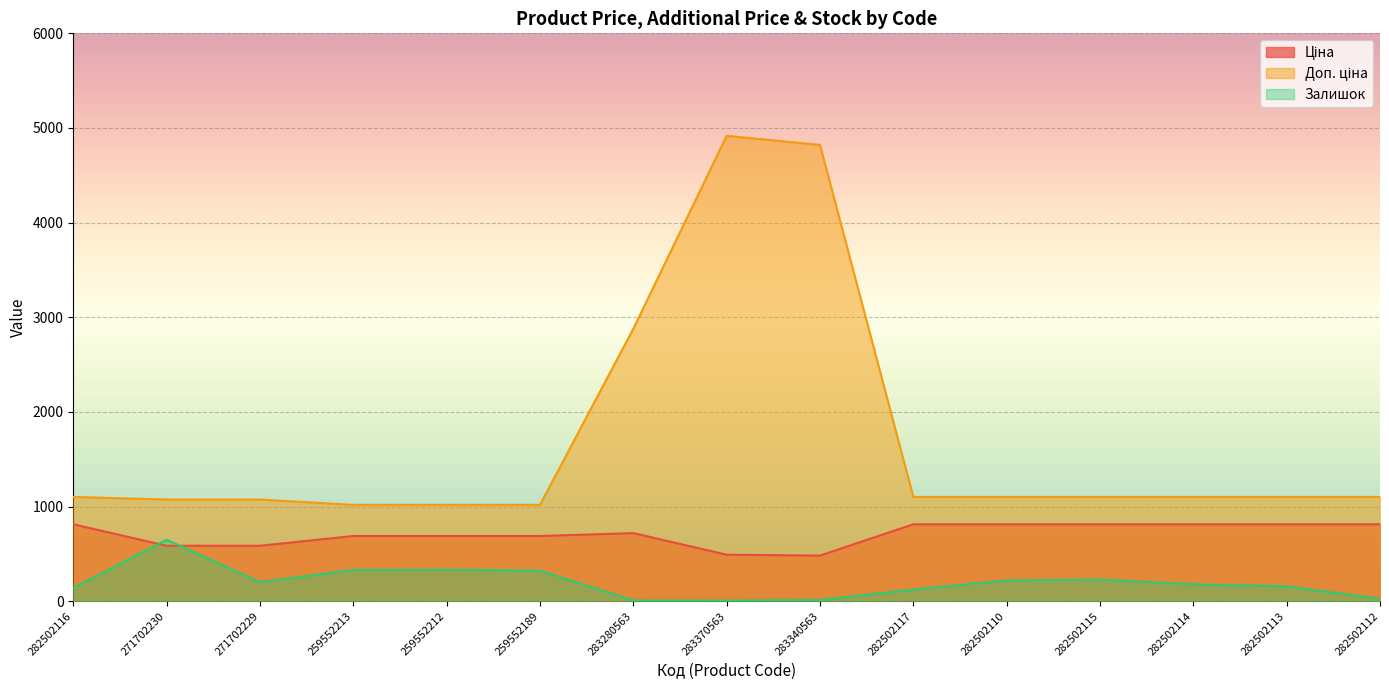

Reading left to right, extract all data points from this chart.

Ціна: 282502116=813.0	271702230=586.0	271702229=586.0	259552213=689.1	259552212=689.1	259552189=689.1	283280563=719.6	283370563=491.7	283340563=482.1	282502117=813.0	282502110=813.0	282502115=813.0	282502114=813.0	282502113=813.0	282502112=813.0
Доп. ціна: 282502116=1101.8	271702230=1074.5	271702229=1074.5	259552213=1017.8	259552212=1017.8	259552189=1017.8	283280563=2878.5	283370563=4917.4	283340563=4821.4	282502117=1101.8	282502110=1101.8	282502115=1101.8	282502114=1101.8	282502113=1101.8	282502112=1101.8
Залишок: 282502116=140.0	271702230=649.0	271702229=202.0	259552213=330.0	259552212=333.0	259552189=323.0	283280563=9.0	283370563=8.0	283340563=13.0	282502117=123.0	282502110=219.0	282502115=229.0	282502114=178.0	282502113=158.0	282502112=25.0